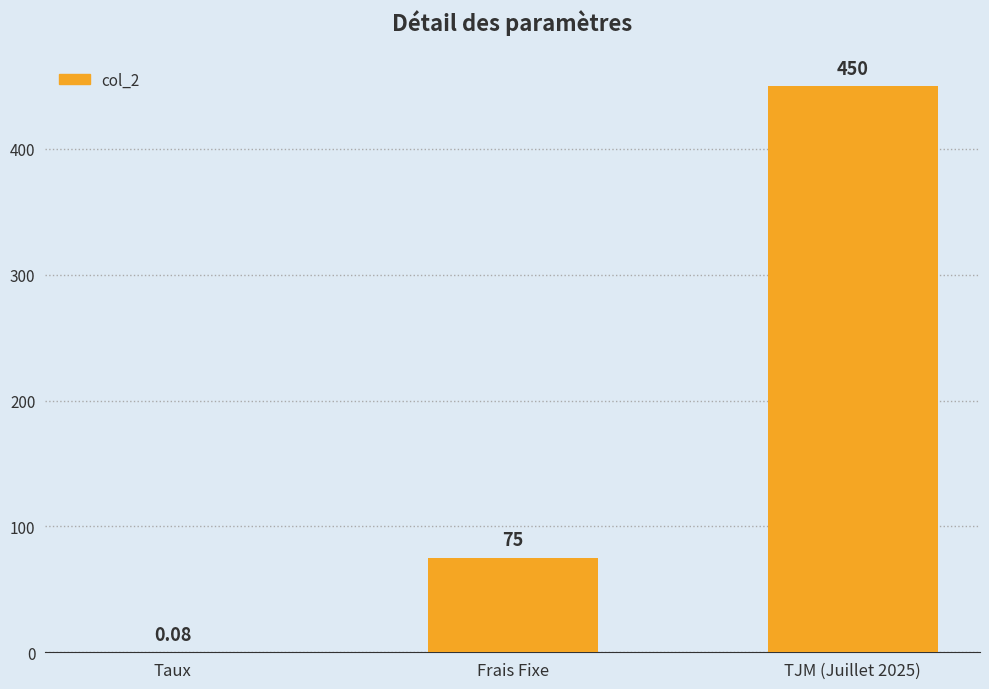

What is the sum of the values at Frais Fixe and TJM (Juillet 2025)?

525.0